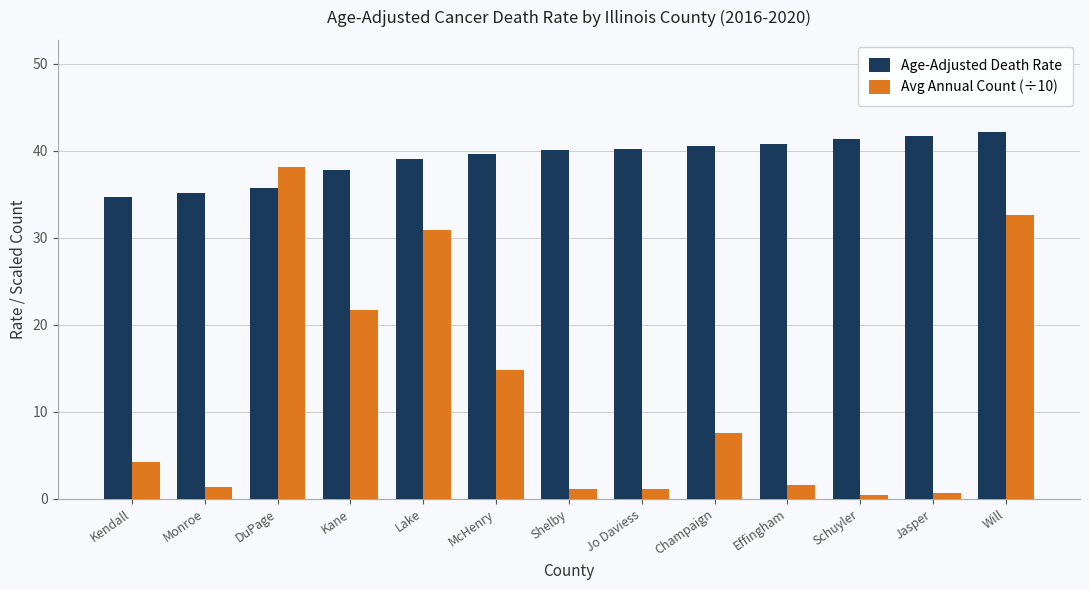

How many bars are there in each group?

2